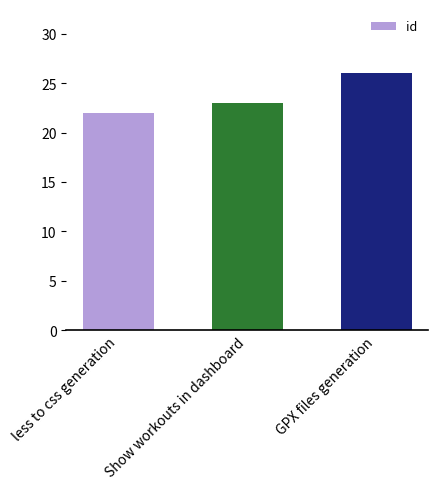

Reading right to left, extract all data points from this chart.

26	23	22